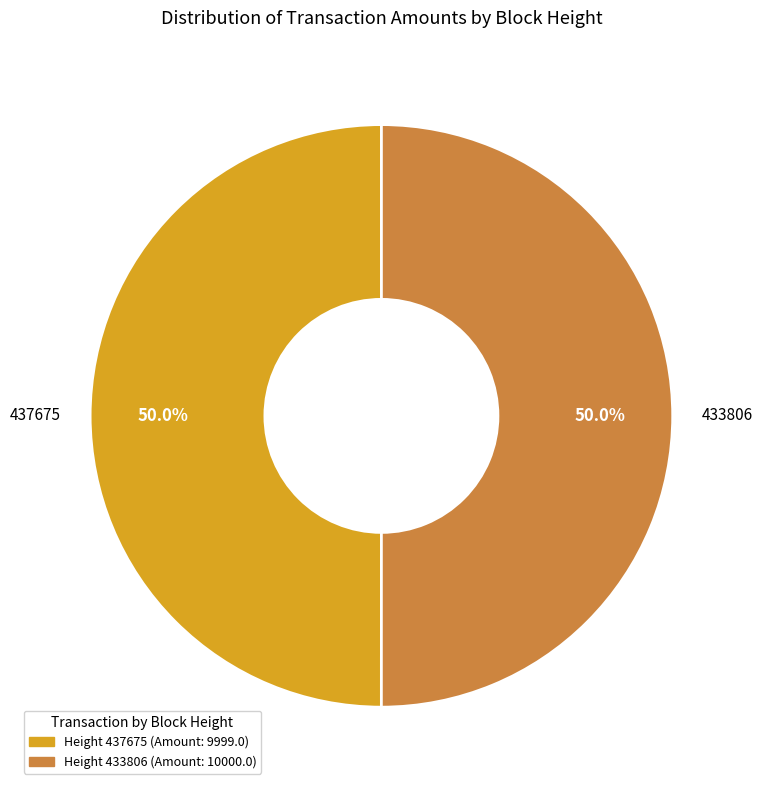

To the nearest percent, what percentage of the pie is 433806?

50%